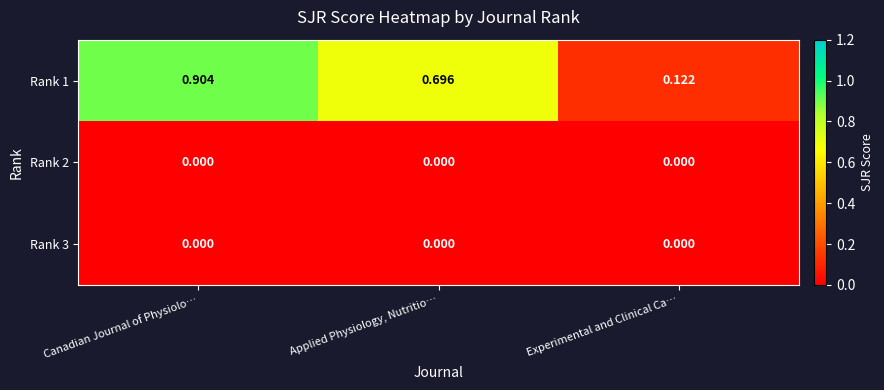

Where is Rank 1 nearest to the value 0?

Experimental and Clinical Ca…